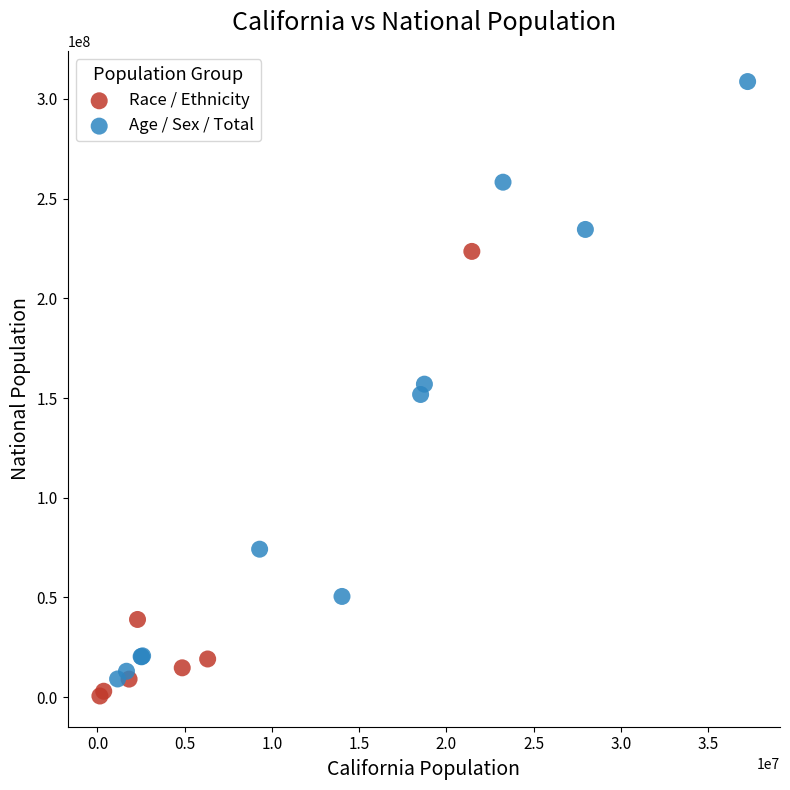

Which series has the largest Y range (max minus min)?

Age / Sex / Total